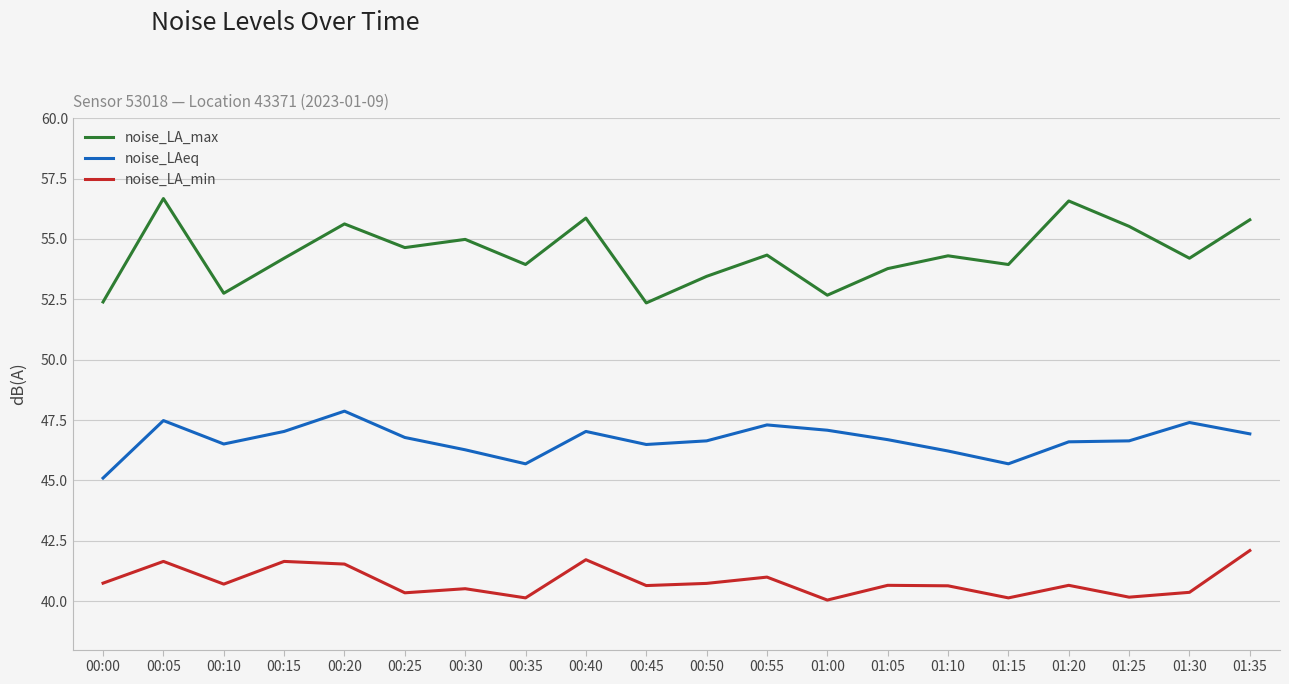

What are all the series names shown in the legend?

noise_LA_max, noise_LAeq, noise_LA_min